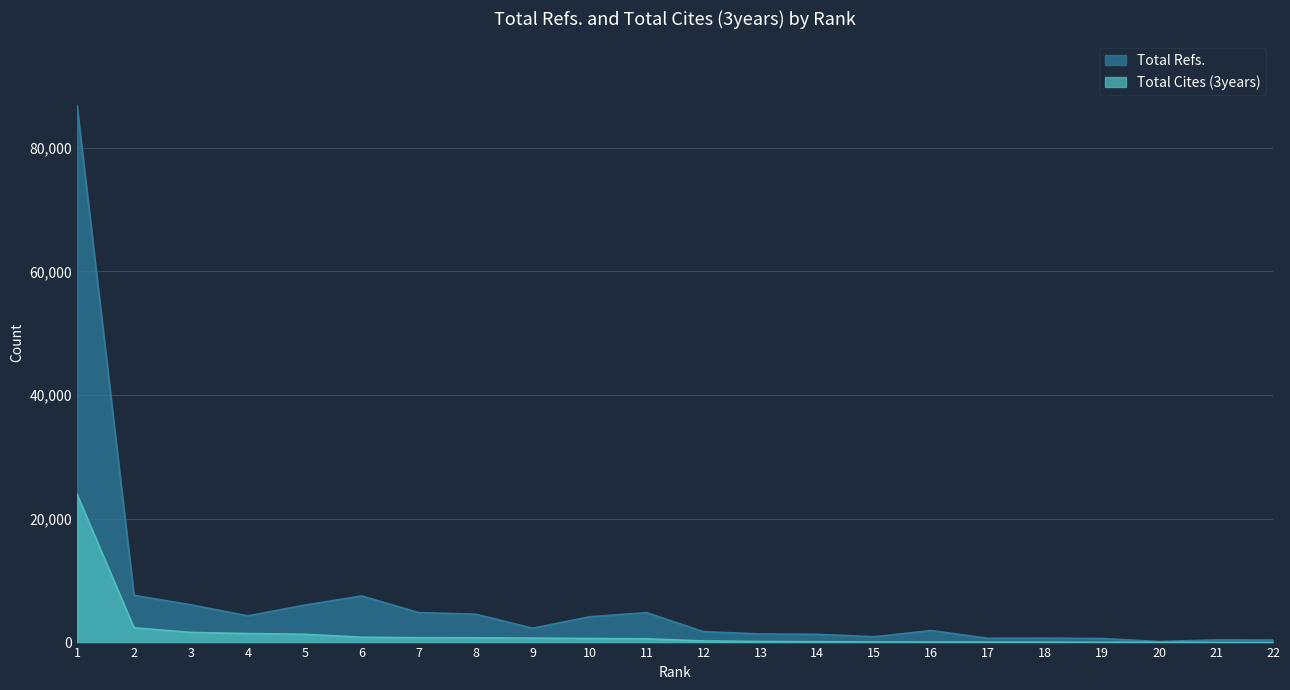

What is the difference between the highest and lowest values at 18?

638